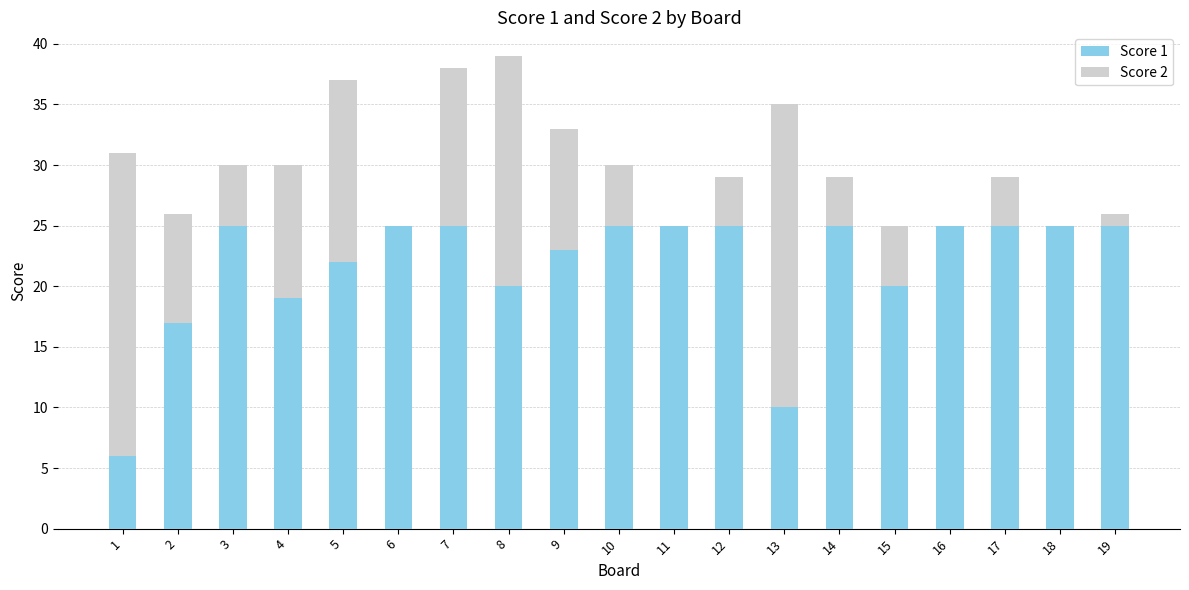

The Score 1 series shows 6 at 4. True or false?

False